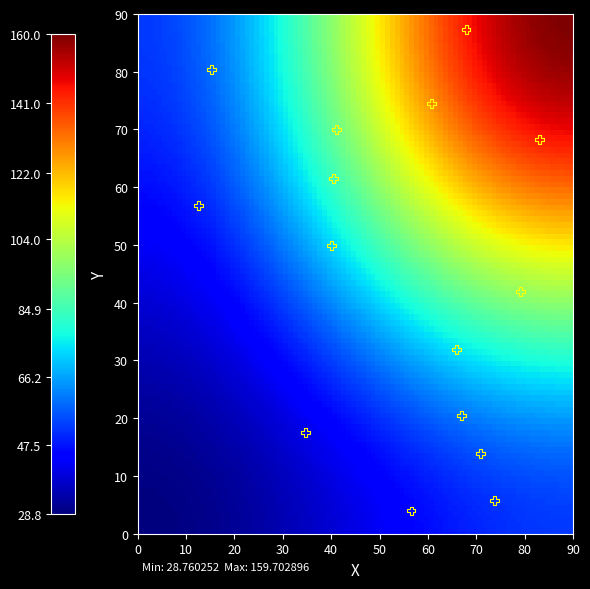

What Y value in the scatter plot is closest to 45?

42.0